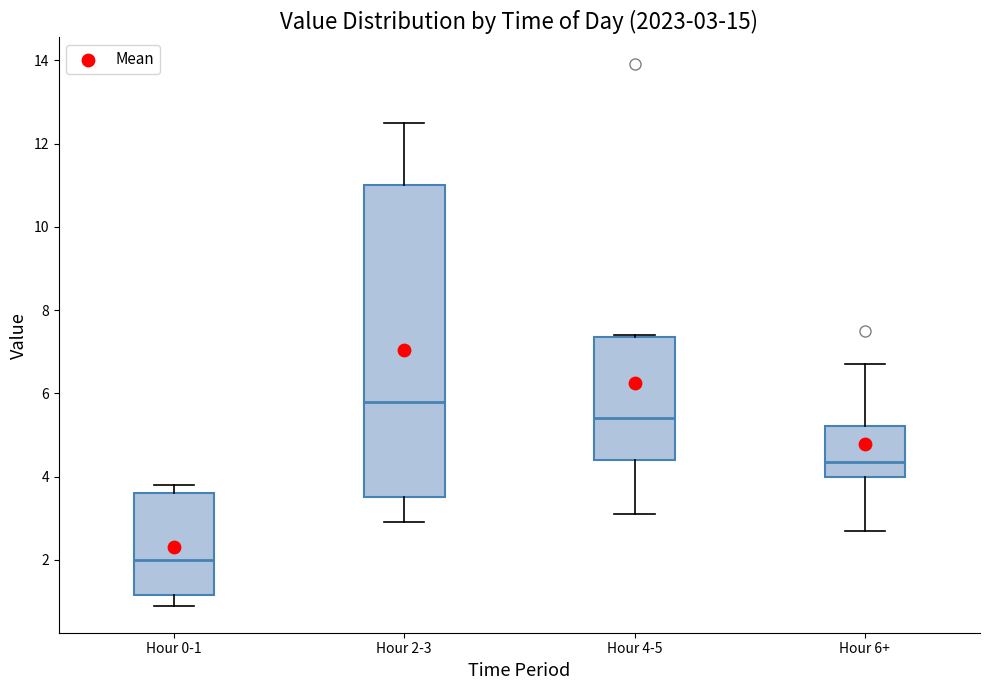

Which box is the tallest, from its lower edge to its upper edge?

Hour 2-3